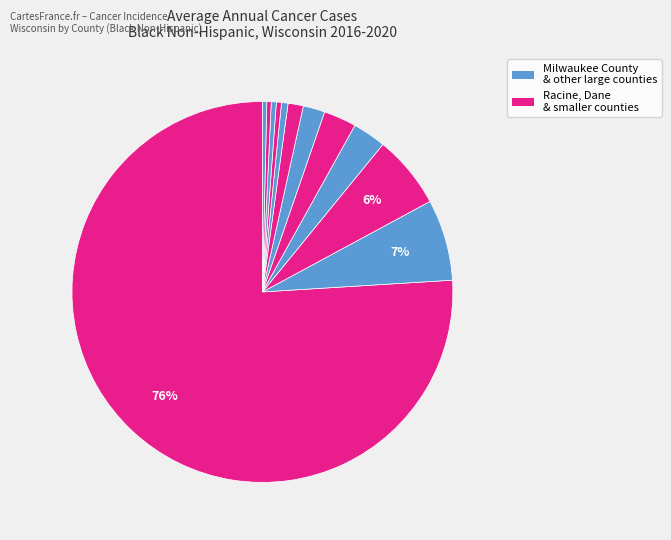

Count the number of slices in the pie.

12